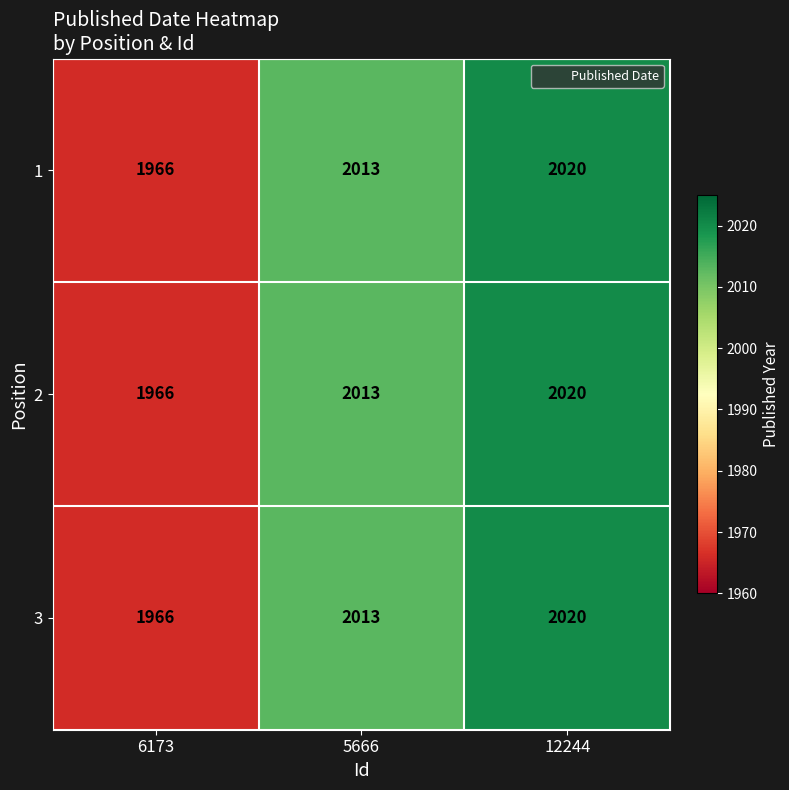

How many values in the 2 series are below 2013?

1